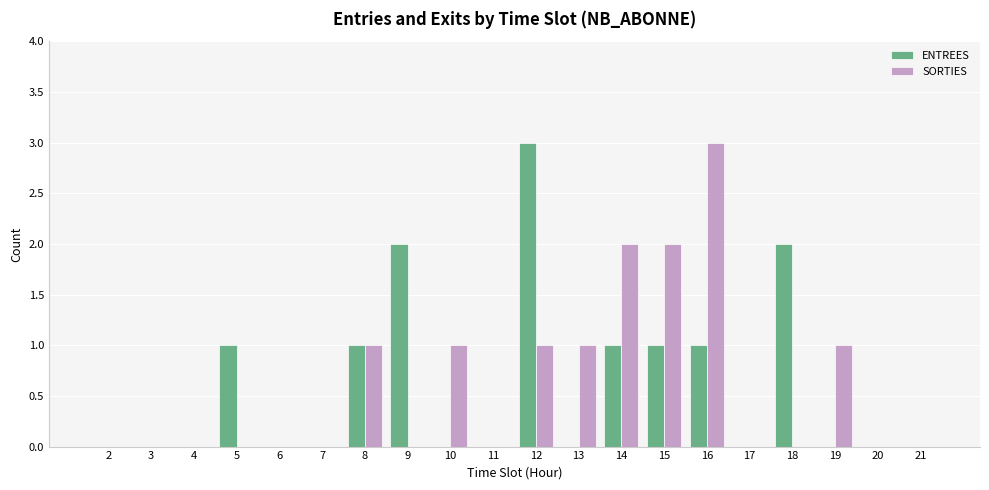

Which category has the highest value in the ENTREES series?

12